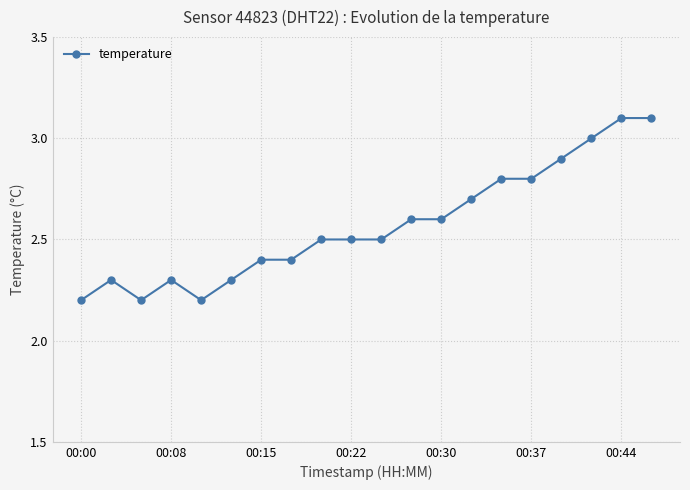

True or false: there are more than 0 points higher than both neighbors.

True